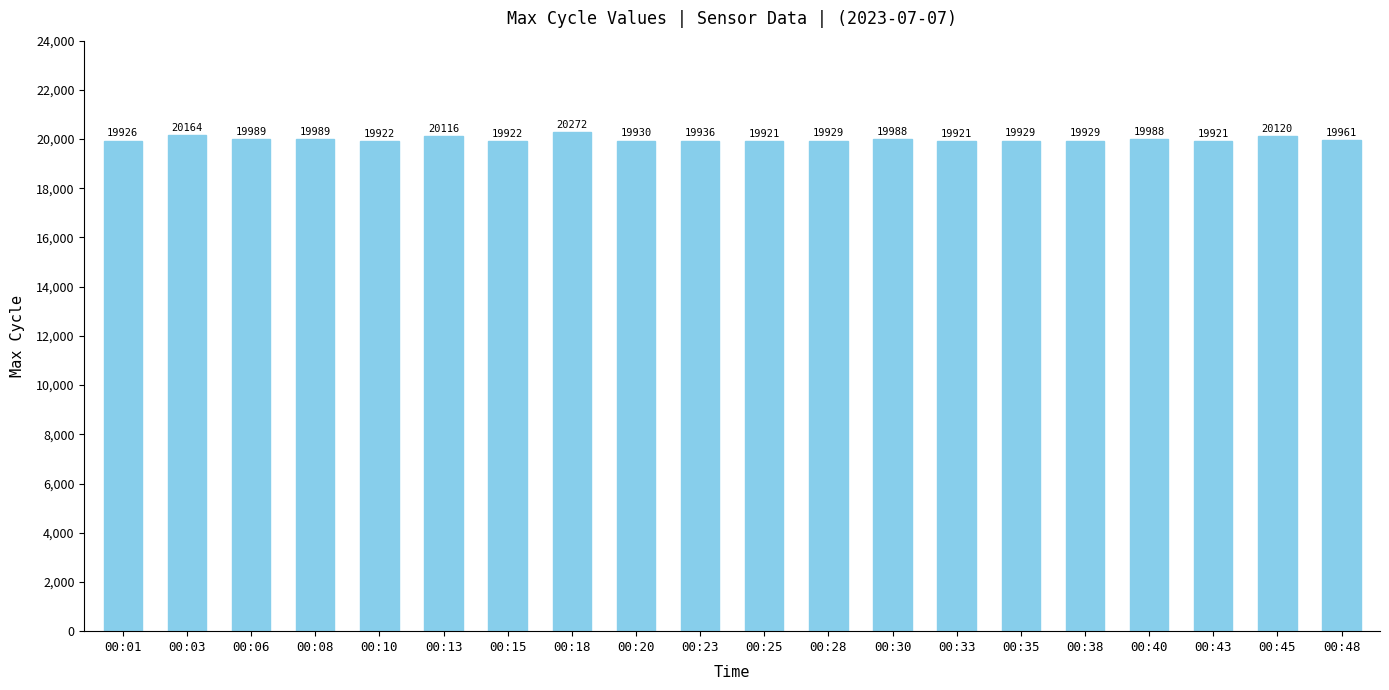

Is it true that the value at 00:18 is 10897?

False